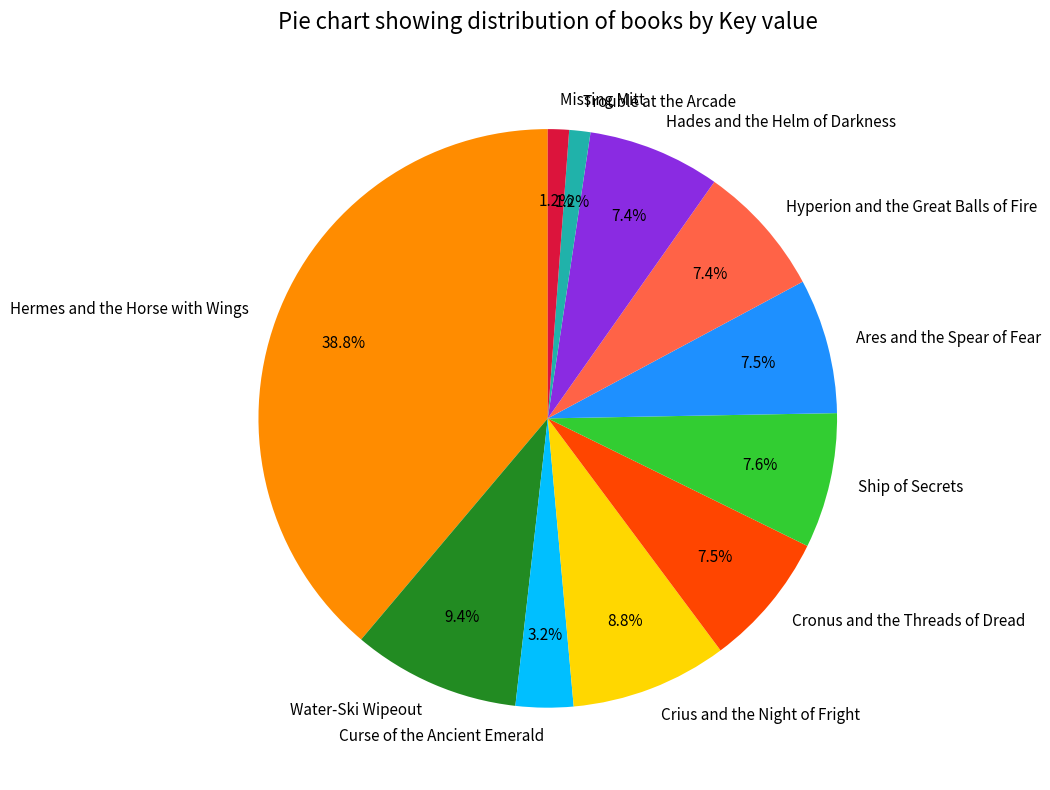

What is the total percentage of Trouble at the Arcade and Hyperion and the Great Balls of Fire?

8.6%